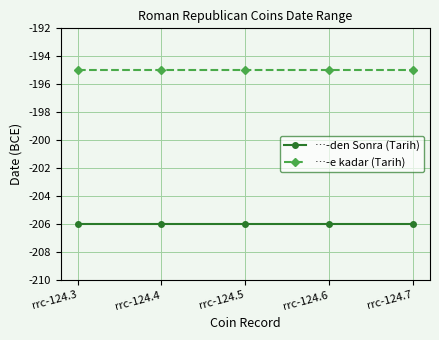

At which label is …-e kadar (Tarih) closest to -195?

rrc-124.3